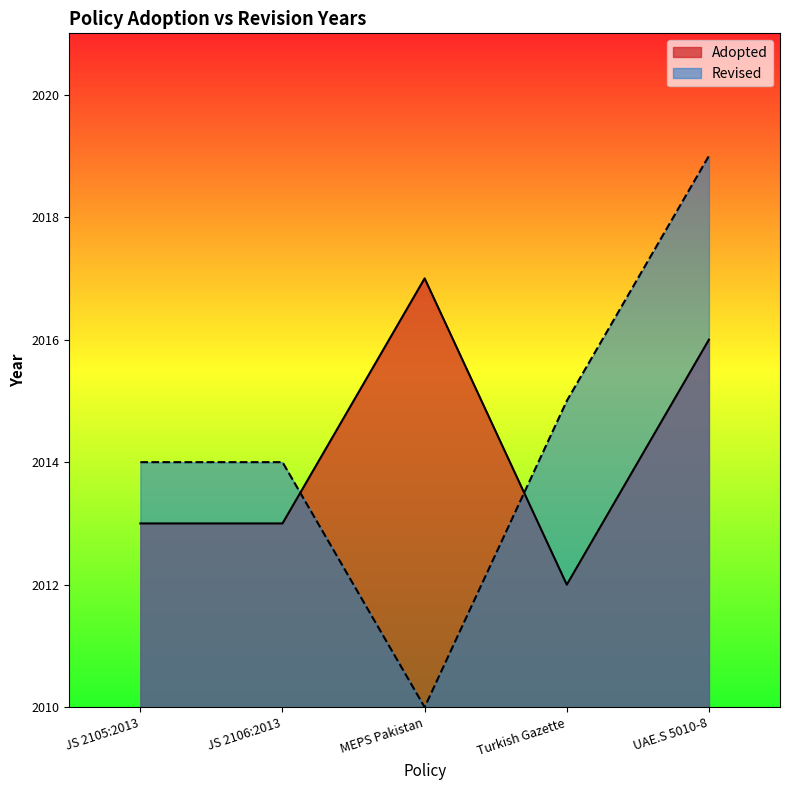

At which label is the value closest to 2014?

JS 2105:2013